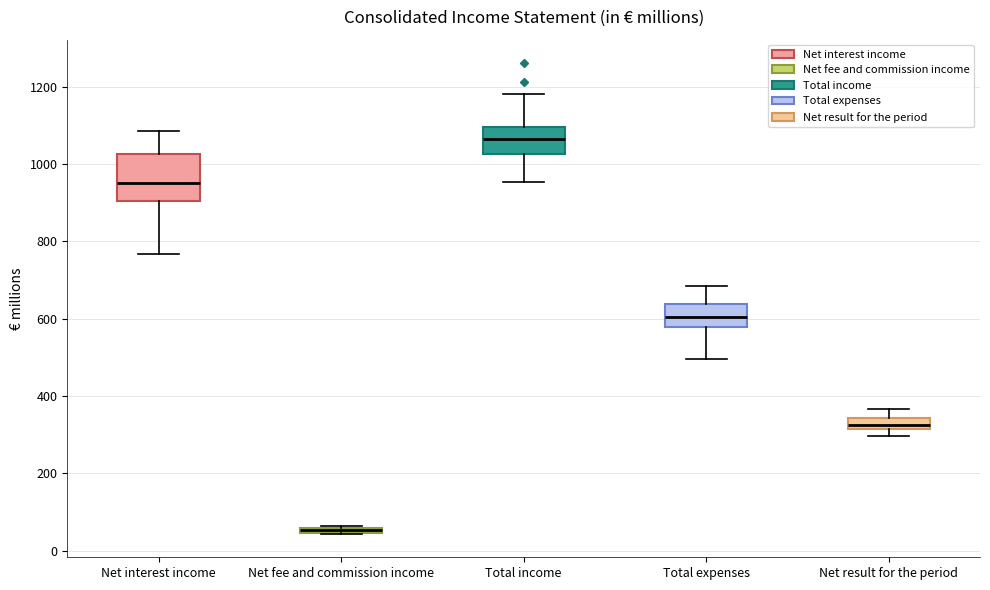

Comparing the boxes themselves (not the whiskers), which one is the tallest?

Net interest income